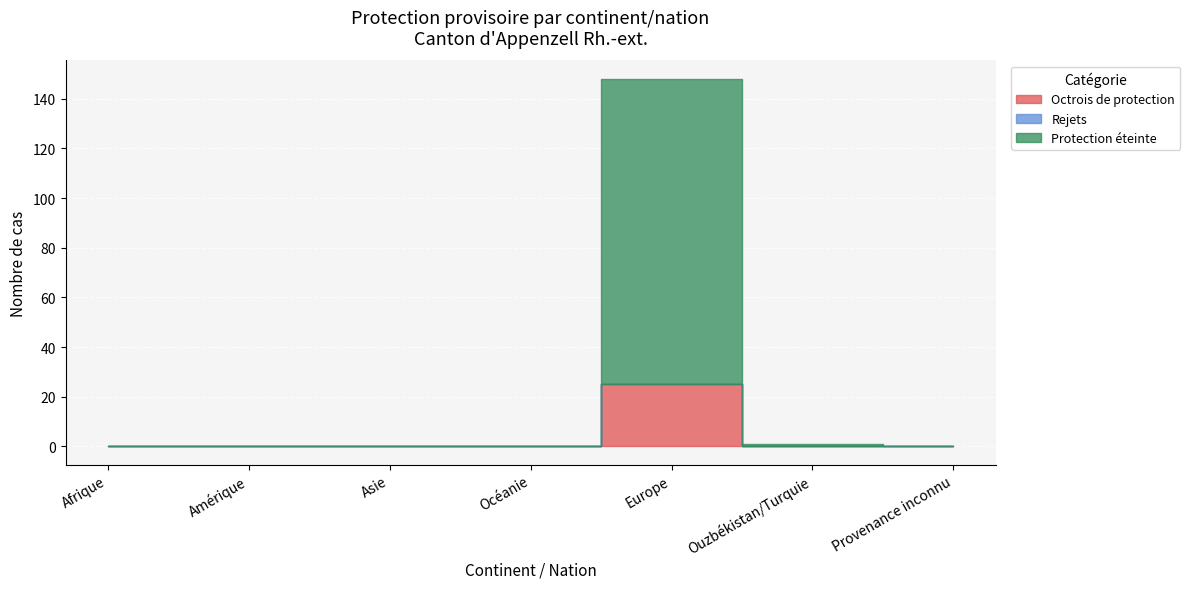

What is the total value across all series at Europe?

148